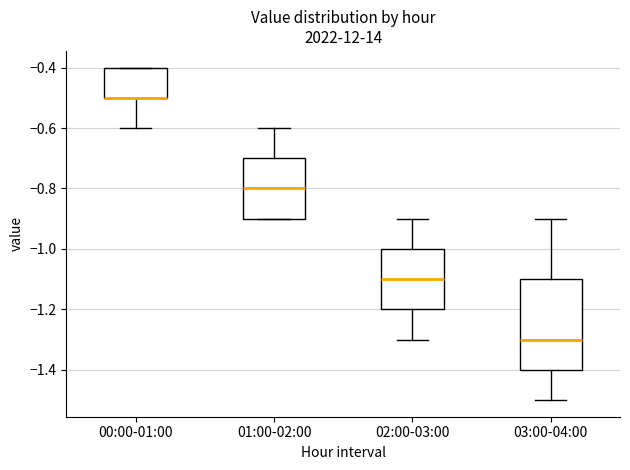

Where does the upper whisker of the box for 01:00-02:00 end on the y-axis? The values are not printed on the chart, so give them approximately, as read against the axis.

-0.6